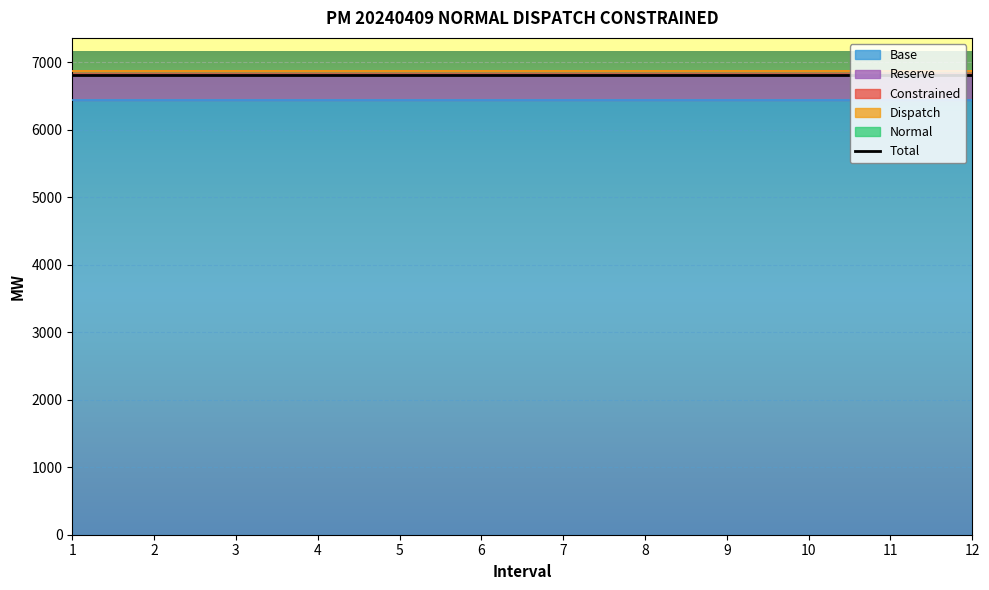

What is the spread (max minus min) of values at 12?

6816.5